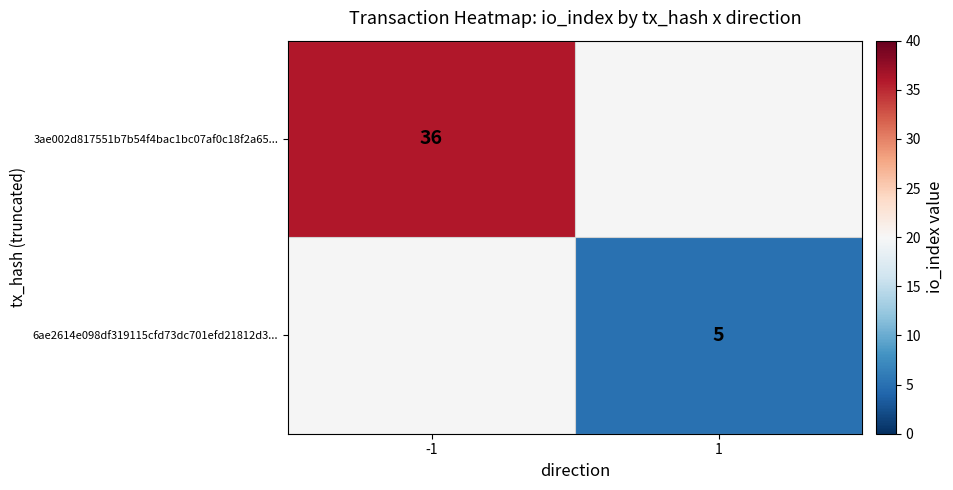

True or false: 6ae2614e098df319115cfd73dc701efd21812d3... has a value of 8 at 1.

False